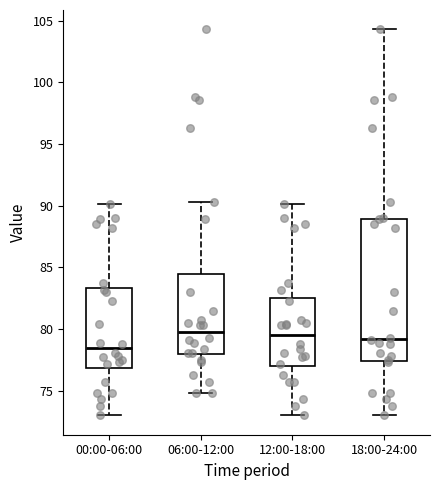

Where does the lower whisker of the box for 06:00-12:00 end on the y-axis? The values are not printed on the chart, so give them approximately, as read against the axis.

75.0